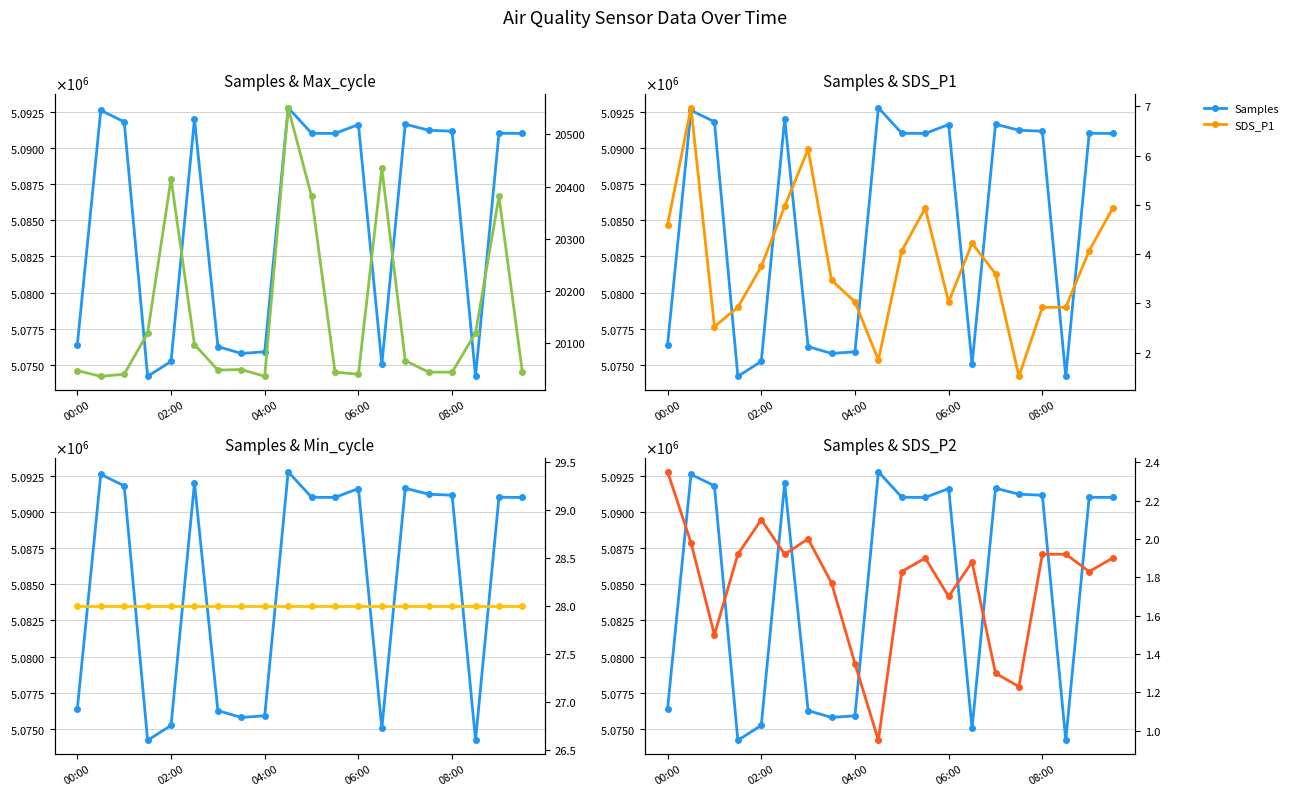

At which category does the chart reach its minimum across all series?

9